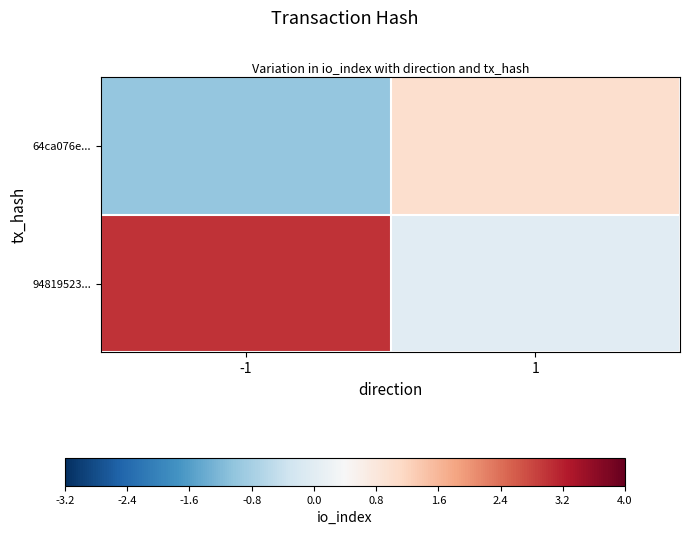

Count the number of categories in the chart.

2